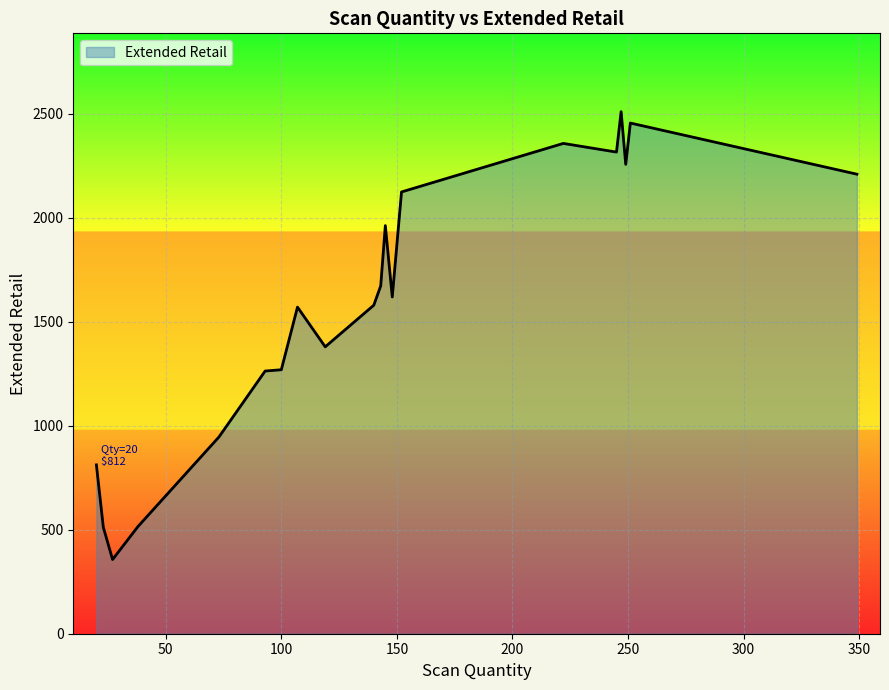

What is the minimum value shown in the chart?

356.7